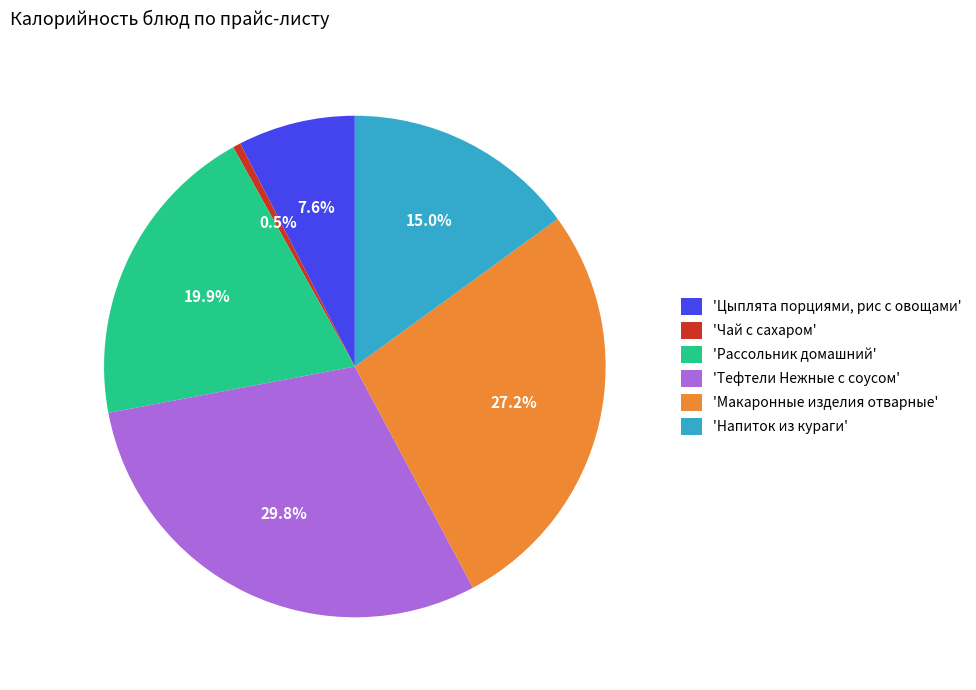

Rank the categories by value from lowest to highest.

'Чай с сахаром', 'Цыплята порциями, рис с овощами', 'Напиток из кураги', 'Рассольник домашний', 'Макаронные изделия отварные', 'Тефтели Нежные с соусом'